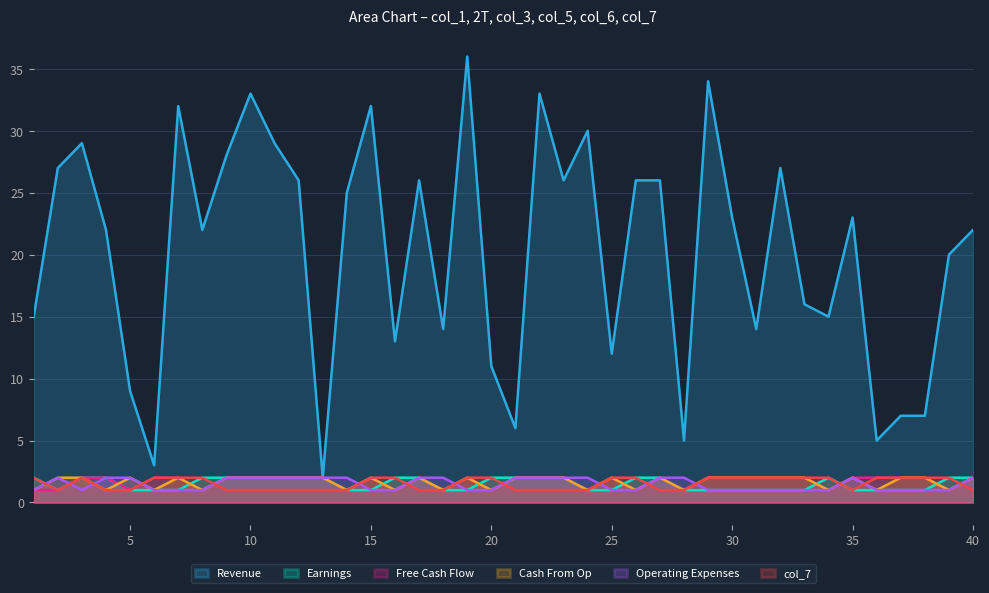

What is the highest value of the col_1 series?

36